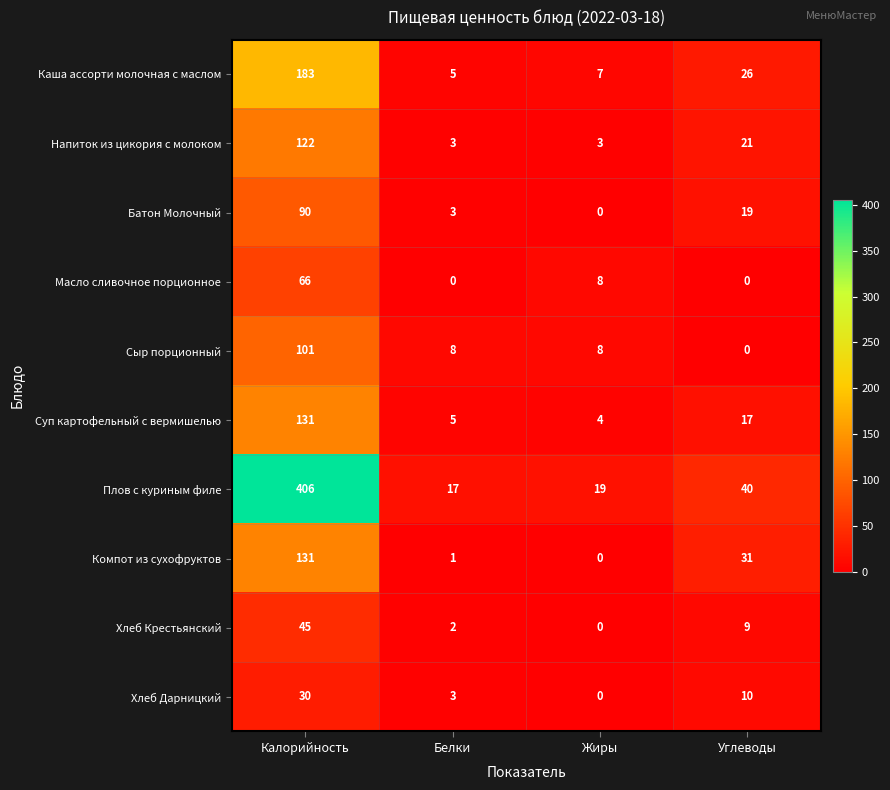

What is the difference between the maximum and minimum values in the Хлеб Дарницкий series?

30